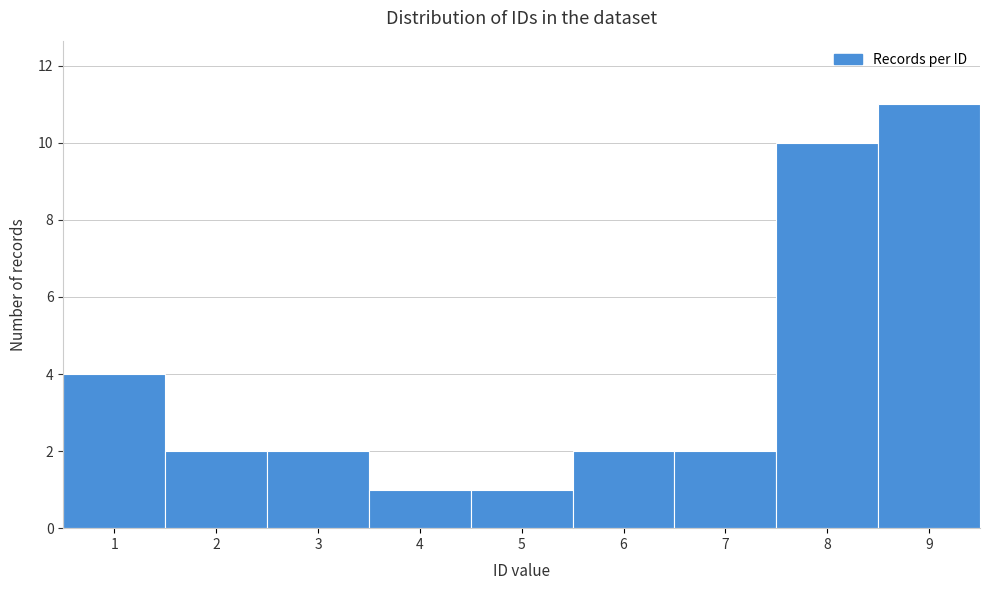

How tall is the bar that spans 6.5 to 7.5 on the x-axis? The values are not printed on the chart, so give them approximately, as read against the axis.

2